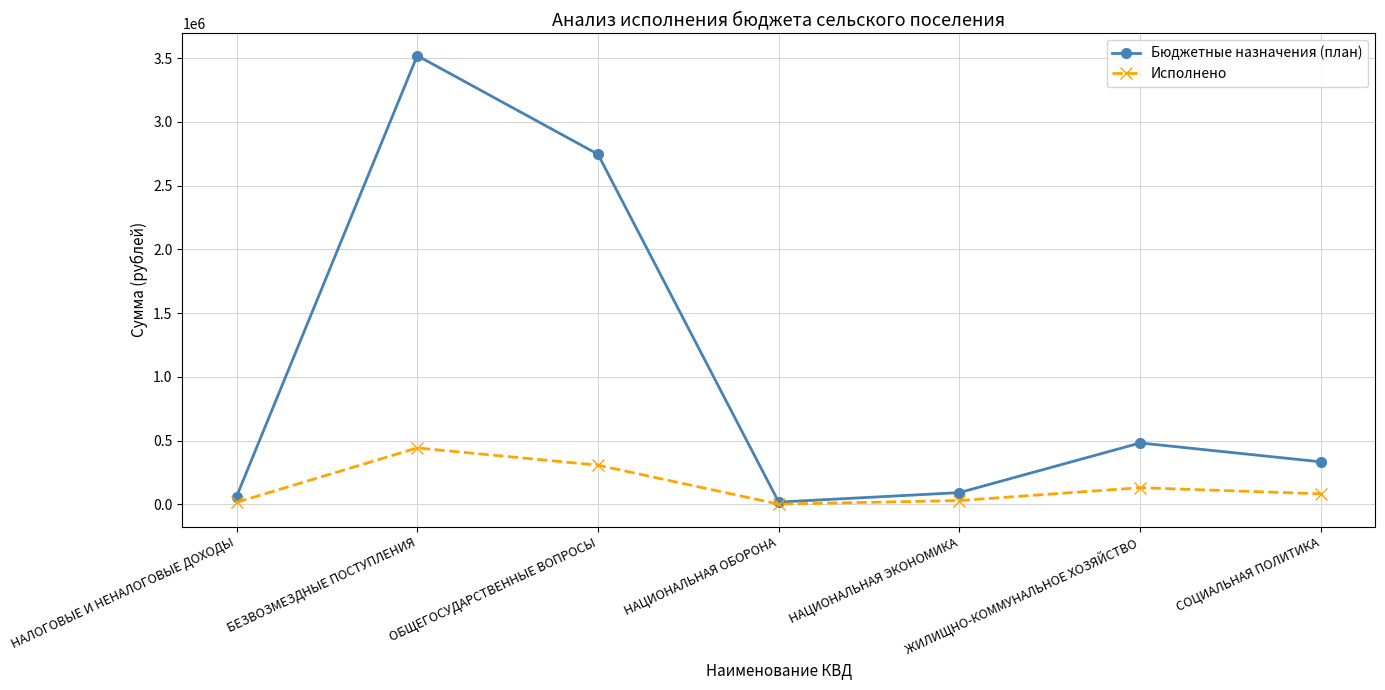

Is it true that Бюджетные назначения (план) equals 1126695.6 at ОБЩЕГОСУДАРСТВЕННЫЕ ВОПРОСЫ?

False